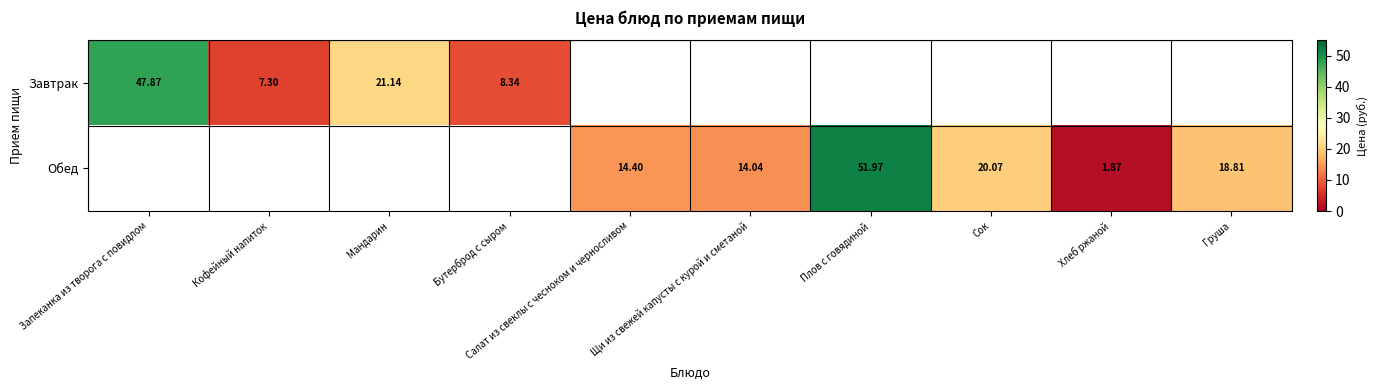

Is the value of Обед at Щи из свежей капусты с курой и сметаной greater than the value of Завтрак at Кофейный напиток?

Yes